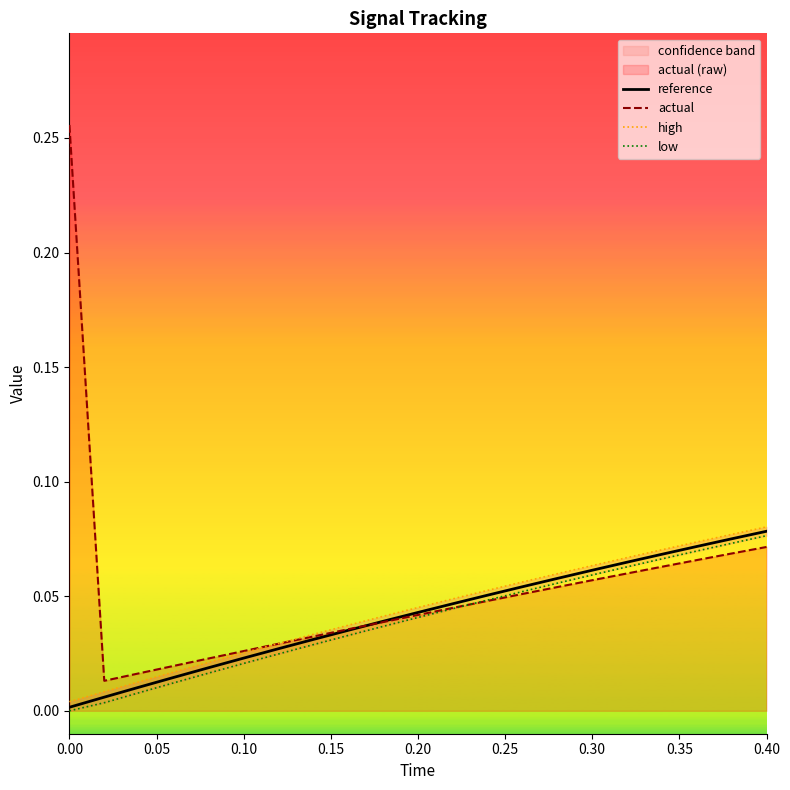

How many lines are shown in the chart?

4